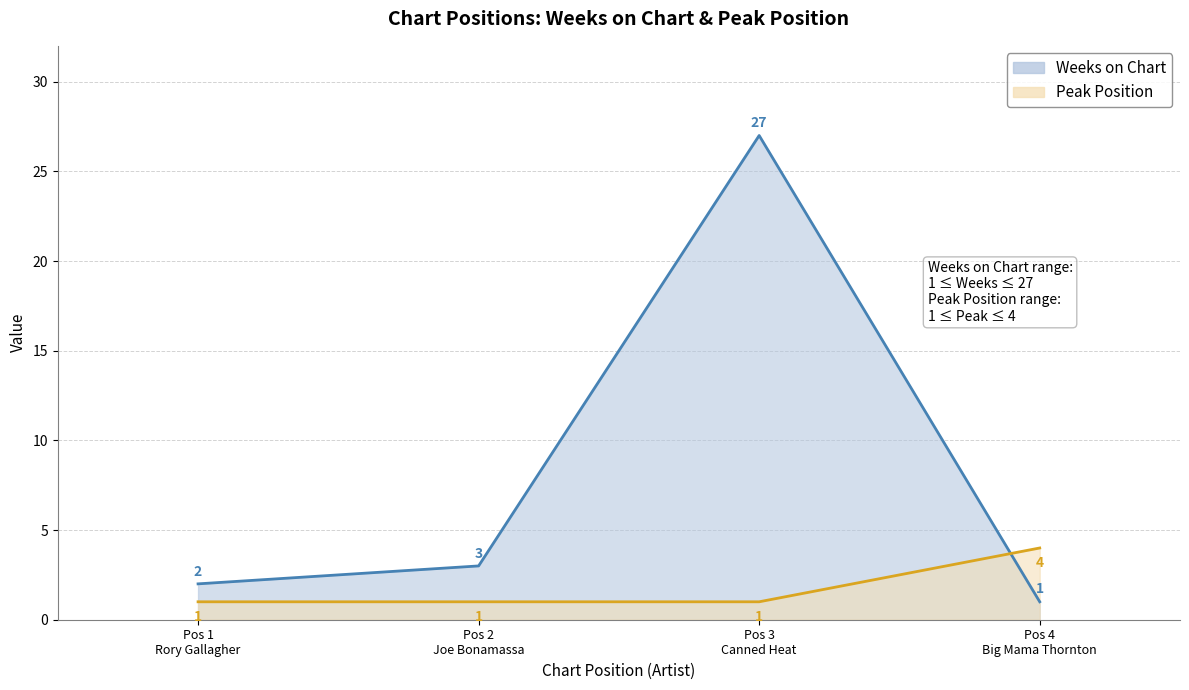

After their last crossing, which series has the higher values: Peak Position or Weeks on Chart?

Peak Position